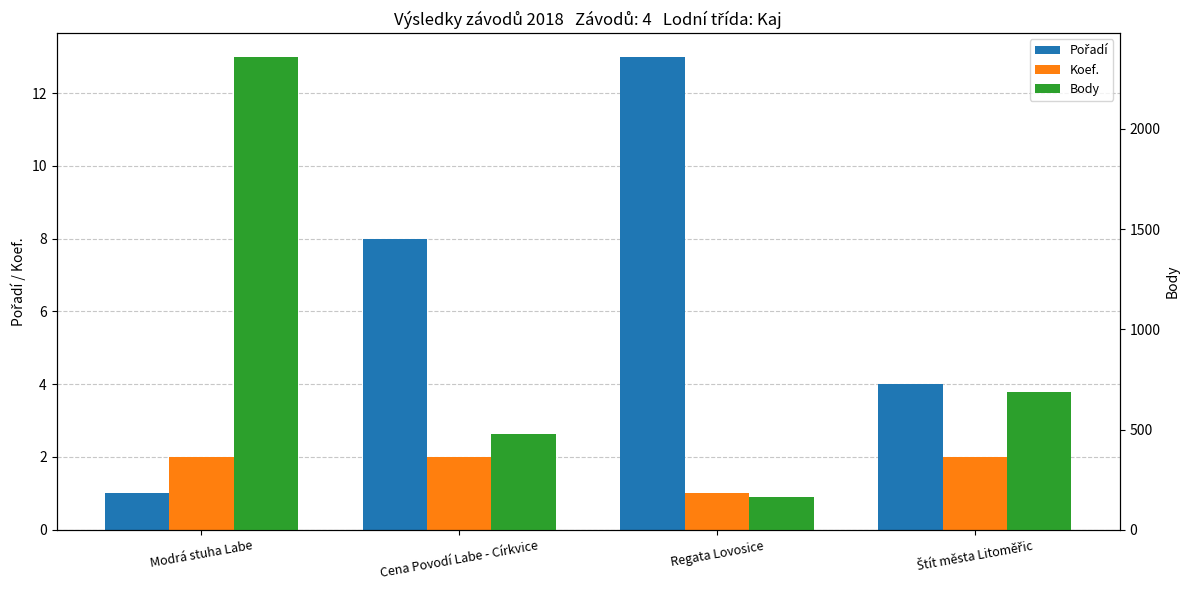

What is the sum of all Koef. values?

7